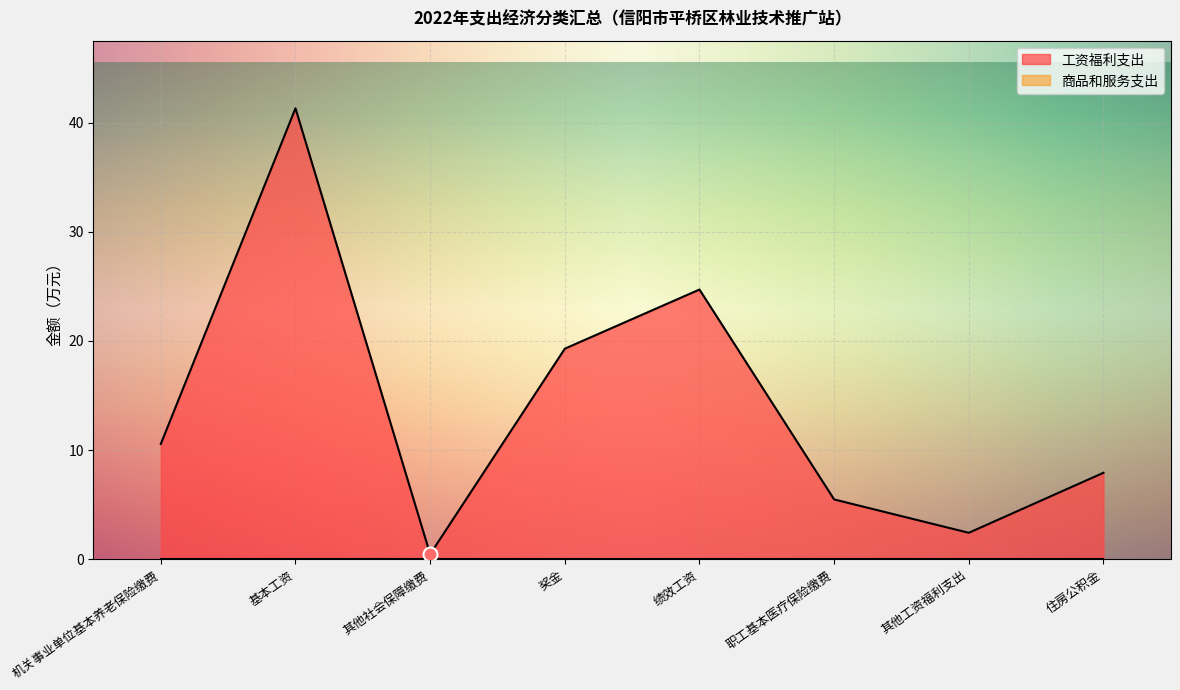

Reading left to right, what are all the values shown in this chart?

机关事业单位基本养老保险缴费=10.6	基本工资=41.3	其他社会保障缴费=0.5	奖金=19.3	绩效工资=24.7	职工基本医疗保险缴费=5.5	其他工资福利支出=2.4	住房公积金=7.9